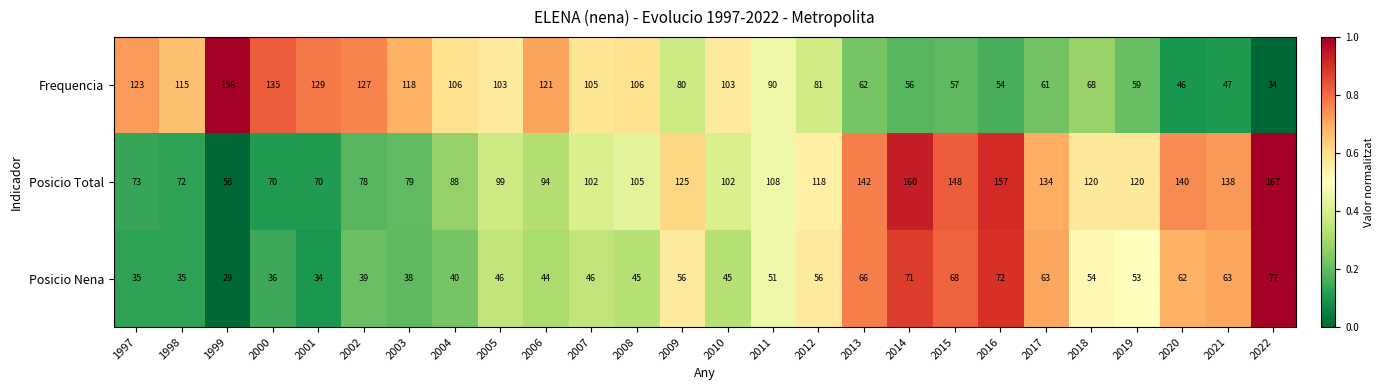

What value does the Posicio Nena series have at 2011?

51